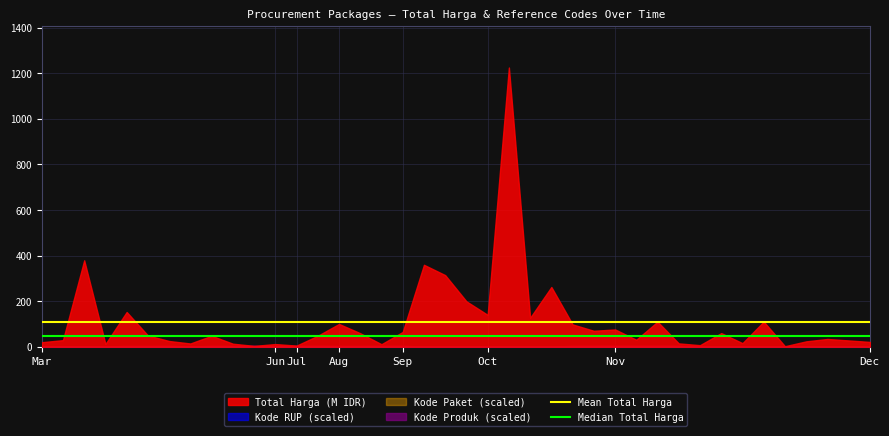

Where is Median Total Harga nearest to the value 48?

Mar